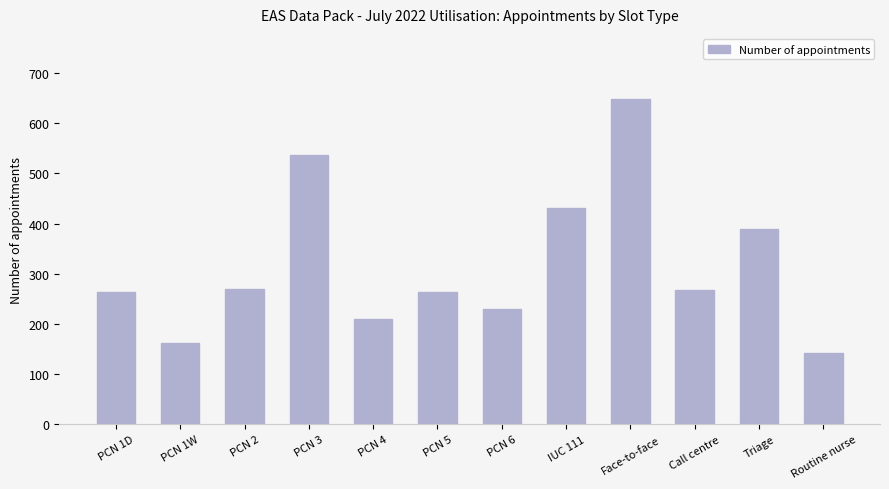

What is the change in value from PCN 2 to PCN 3?

+266